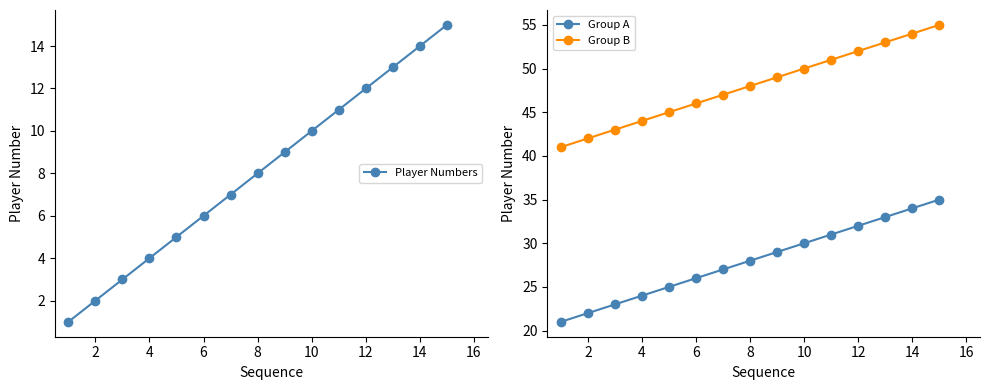

Does the chart display data point markers on the line(s)?

Yes